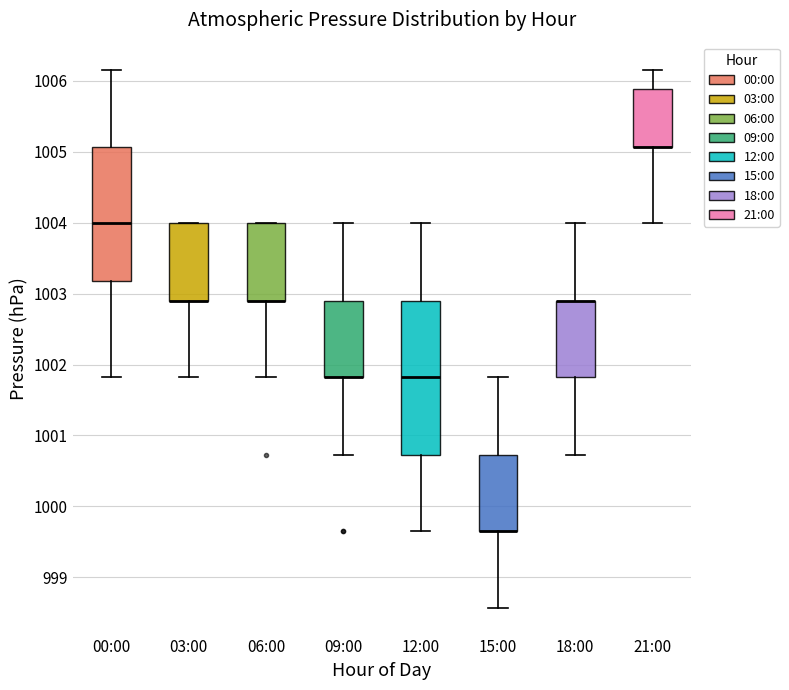

Reading left to right, transcribe this box plot: for each box, give where its median line is, the range the box spans, and where its two whiskers end, as read against the y-axis. The values are not printed on the chart, so give them approximately, as read against the axis.

00:00: median 1004.0, box 1003.2 to 1005.1, whiskers 1001.8 to 1006.2
03:00: median 1002.9 (drawn on the box's lower edge), box 1002.9 to 1004.0, whiskers 1001.8 to 1004.0
06:00: median 1002.9 (drawn on the box's lower edge), box 1002.9 to 1004.0, whiskers 1001.8 to 1004.0
09:00: median 1001.8 (drawn on the box's lower edge), box 1001.8 to 1002.9, whiskers 1000.7 to 1004.0
12:00: median 1001.8, box 1000.7 to 1002.9, whiskers 999.7 to 1004.0
15:00: median 999.7 (drawn on the box's lower edge), box 999.7 to 1000.7, whiskers 998.6 to 1001.8
18:00: median 1002.9 (drawn on the box's upper edge), box 1001.8 to 1002.9, whiskers 1000.7 to 1004.0
21:00: median 1005.1 (drawn on the box's lower edge), box 1005.1 to 1005.9, whiskers 1004.0 to 1006.2